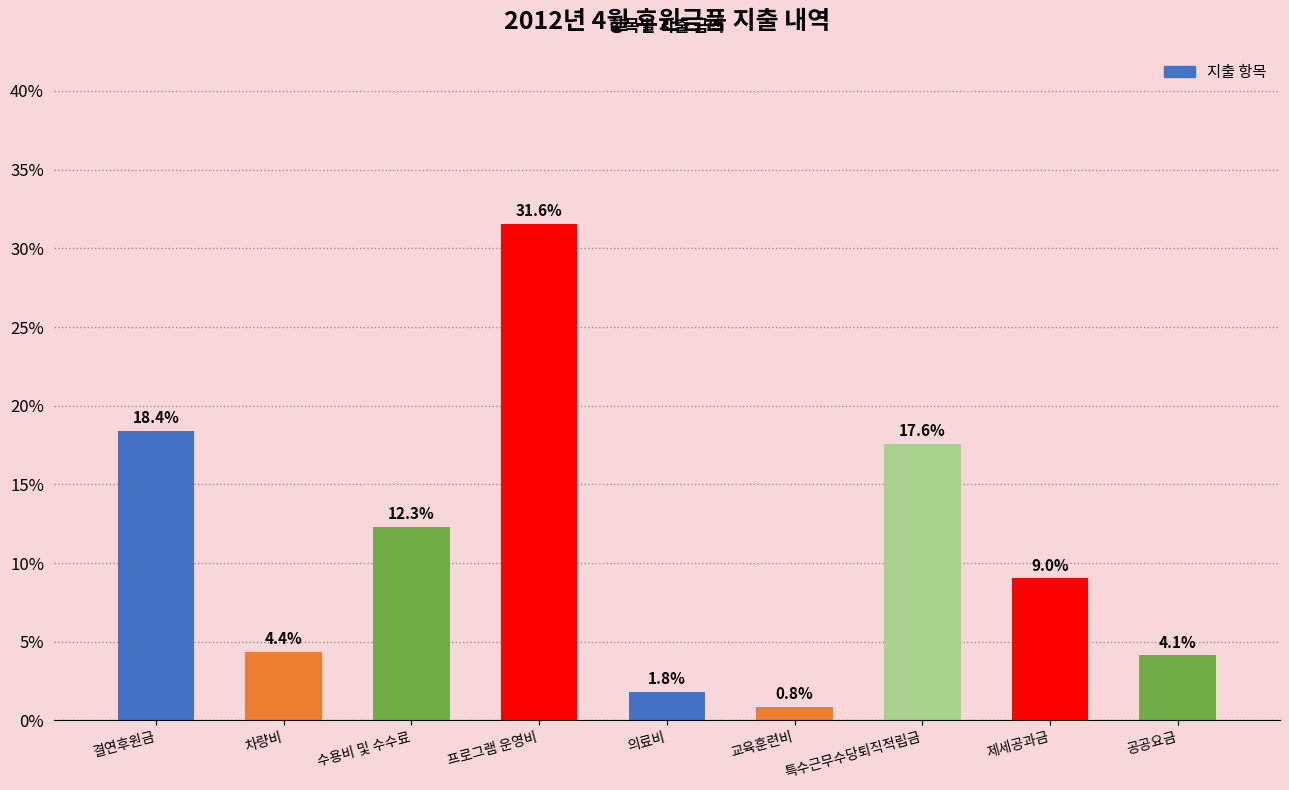

The value at 결연후원금 is 25.5. True or false?

False